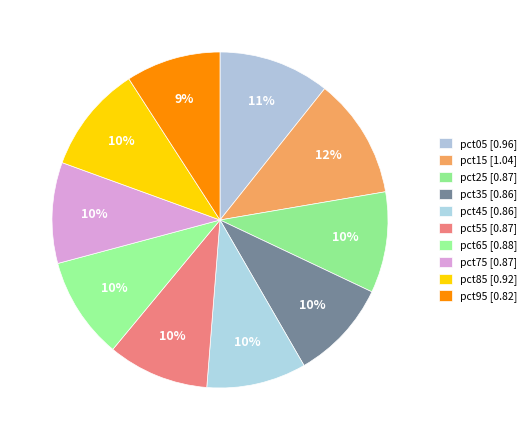

True or false: pct35 accounts for 10% of the total.

True